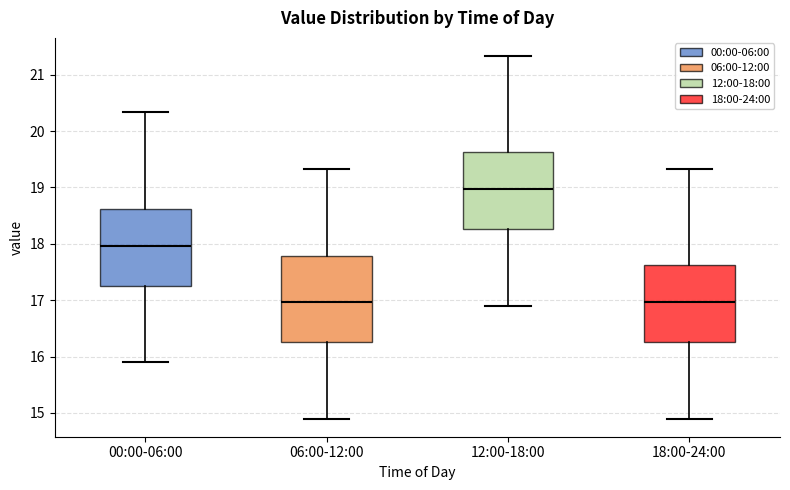

Where is the upper edge of the box for 18:00-24:00 on the y-axis? The values are not printed on the chart, so give them approximately, as read against the axis.

17.6